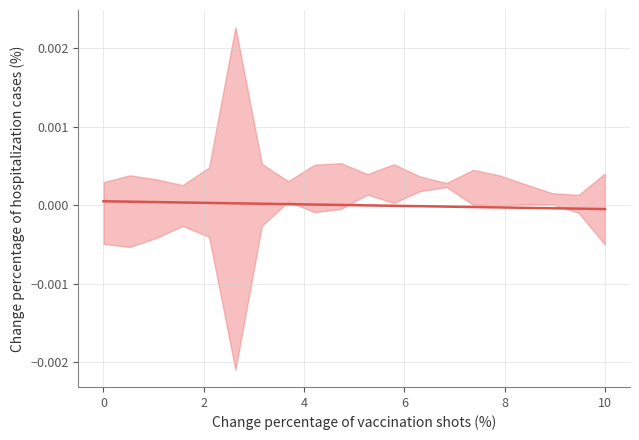

The value at 17 is -0.0. True or false?

False